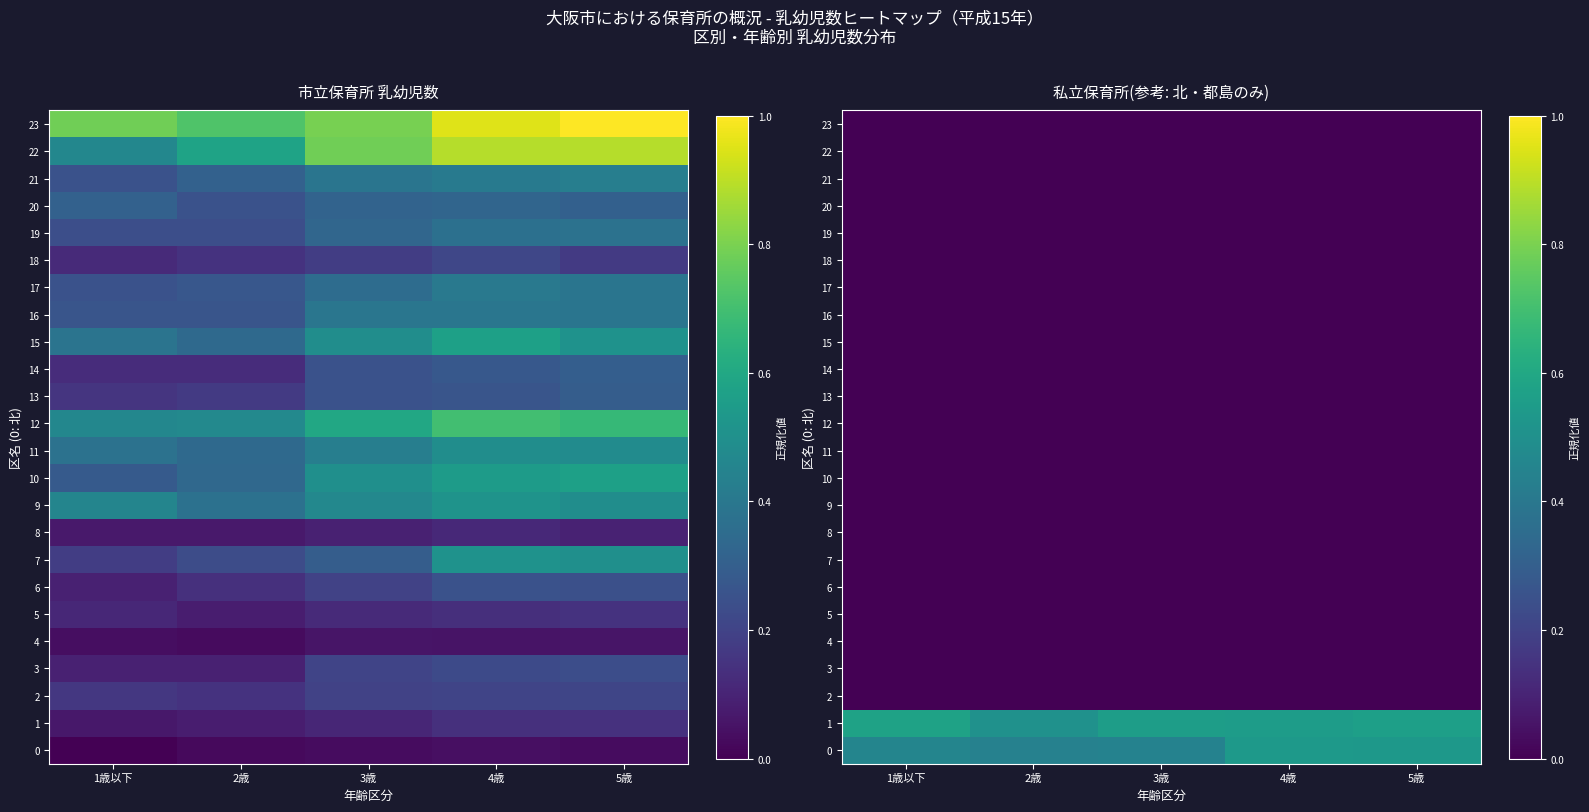

At 2歳, list the series in order from smallest to largest.

2, 3, 4, 5, 6, 7, 8, 9, 10, 11, 12, 13, 14, 15, 16, 17, 18, 19, 20, 21, 22, 23, 0, 1